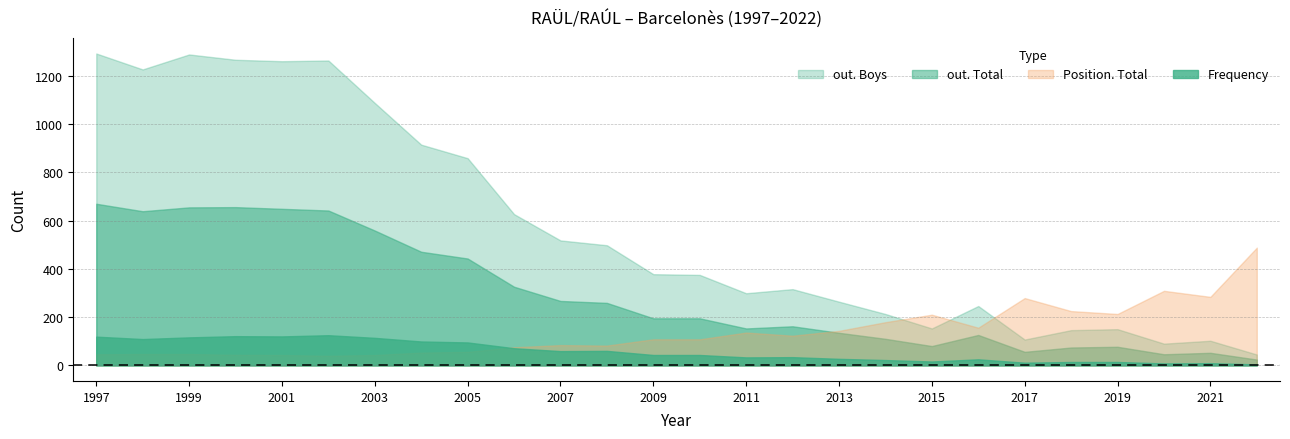

At how many categories does at least one series exceed 547?

10